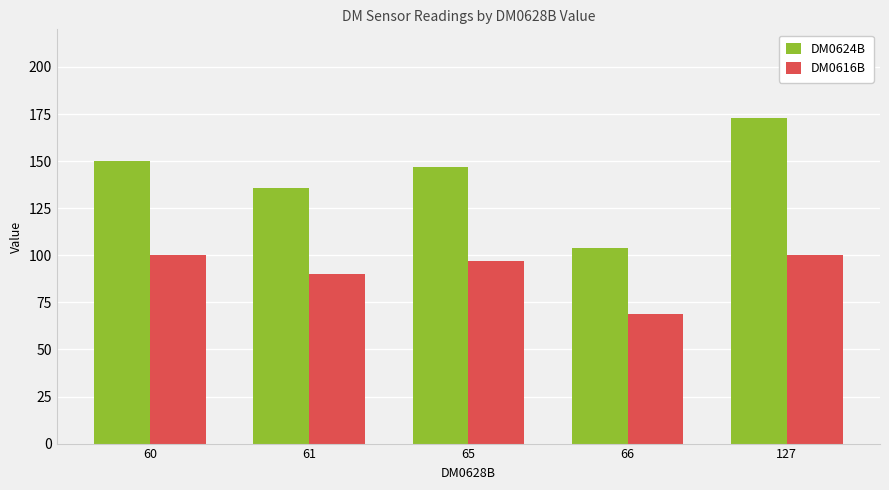

Reading left to right, transcribe all the data shown in this chart.

DM0624B: 150	136	147	104	173
DM0616B: 100	90	97	69	100